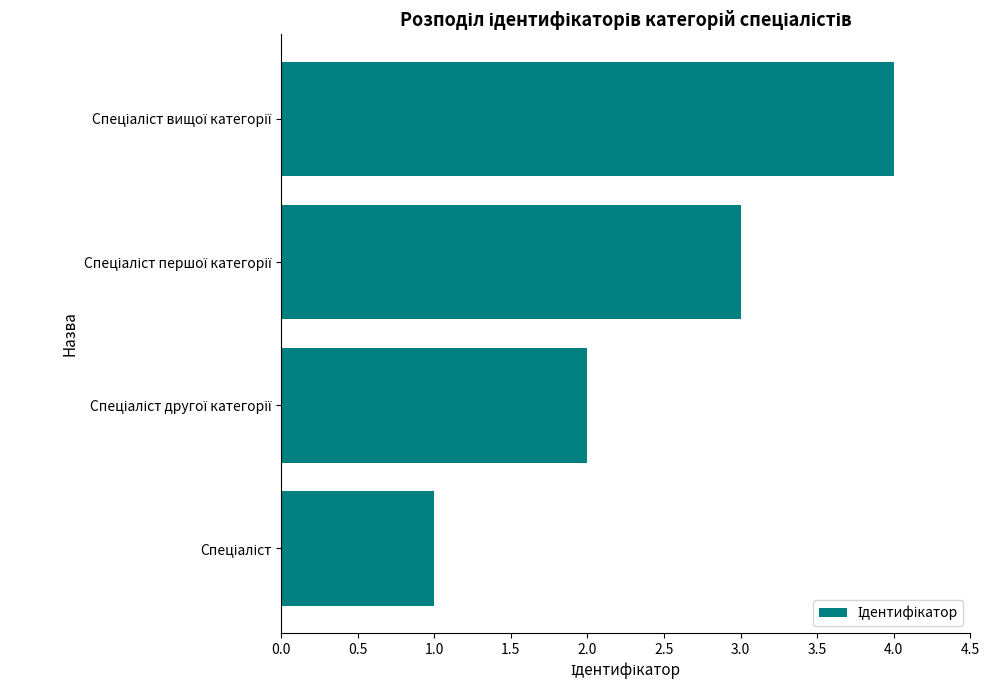

What is the greatest value displayed?

4